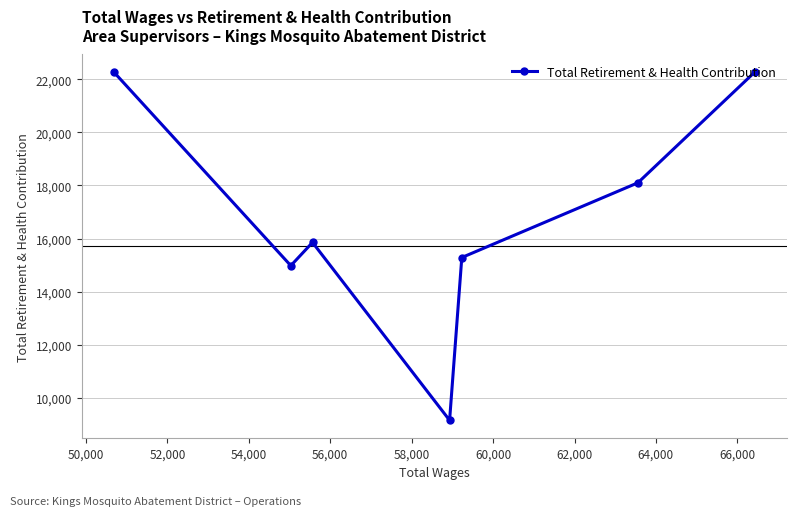

True or false: there are more than 1 points higher than both neighbors.

False